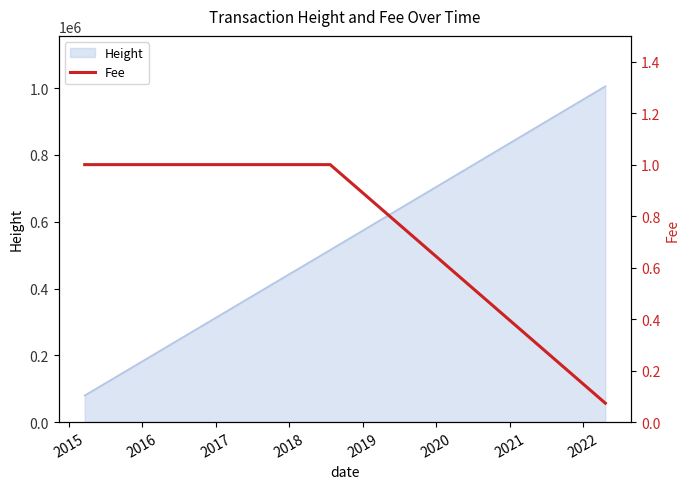

What is the lowest value of the Height series?

79671